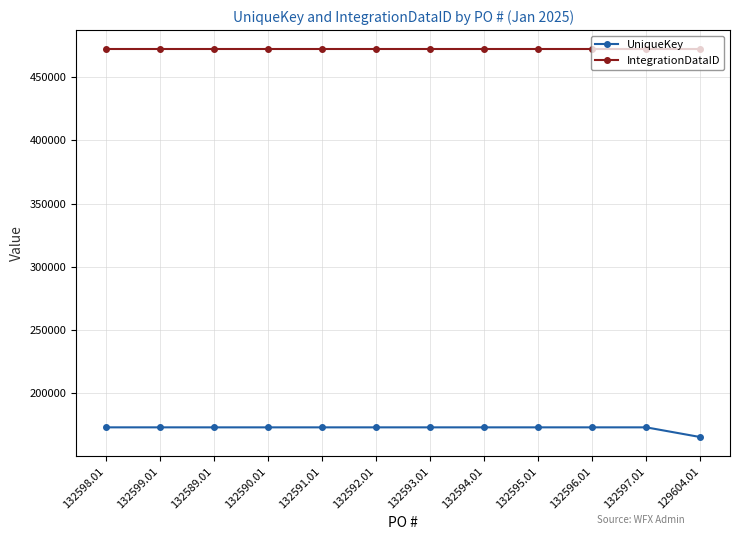

What is the label of the 8th point from the left?

132594.01